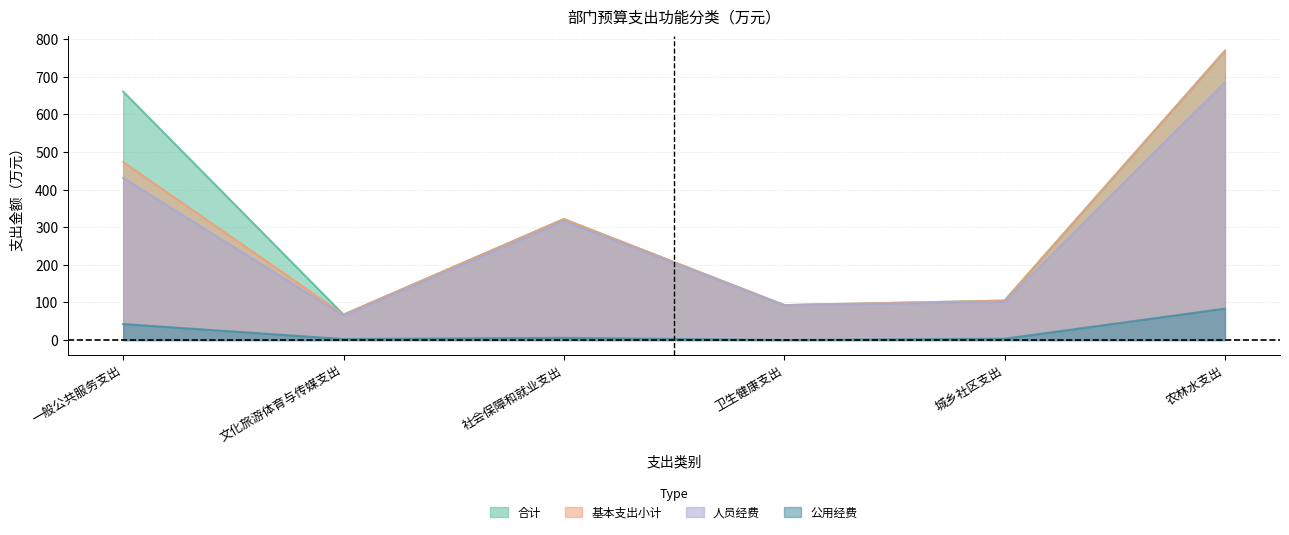

What position from the left is 社会保障和就业支出?

3